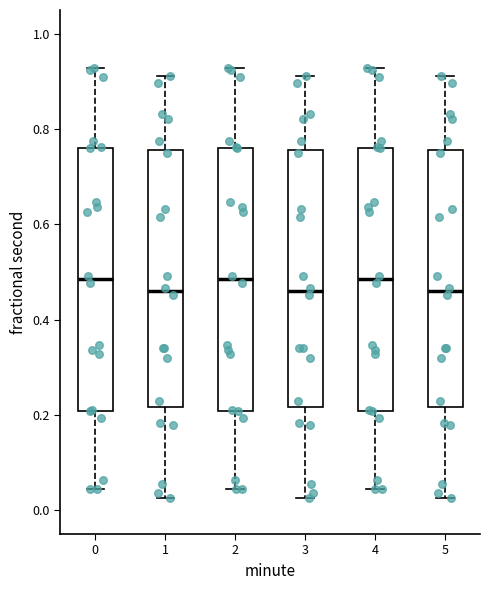

Reading left to right, transcribe this box plot: for each box, give where its median line is, the range the box spans, and where its two whiskers end, as read against the y-axis. The values are not printed on the chart, so give them approximately, as read against the axis.

0: median 0.48, box 0.20 to 0.76, whiskers 0.04 to 0.92
1: median 0.46, box 0.22 to 0.76, whiskers 0.02 to 0.92
2: median 0.48, box 0.20 to 0.76, whiskers 0.04 to 0.92
3: median 0.46, box 0.22 to 0.76, whiskers 0.02 to 0.92
4: median 0.48, box 0.20 to 0.76, whiskers 0.04 to 0.92
5: median 0.46, box 0.22 to 0.76, whiskers 0.02 to 0.92